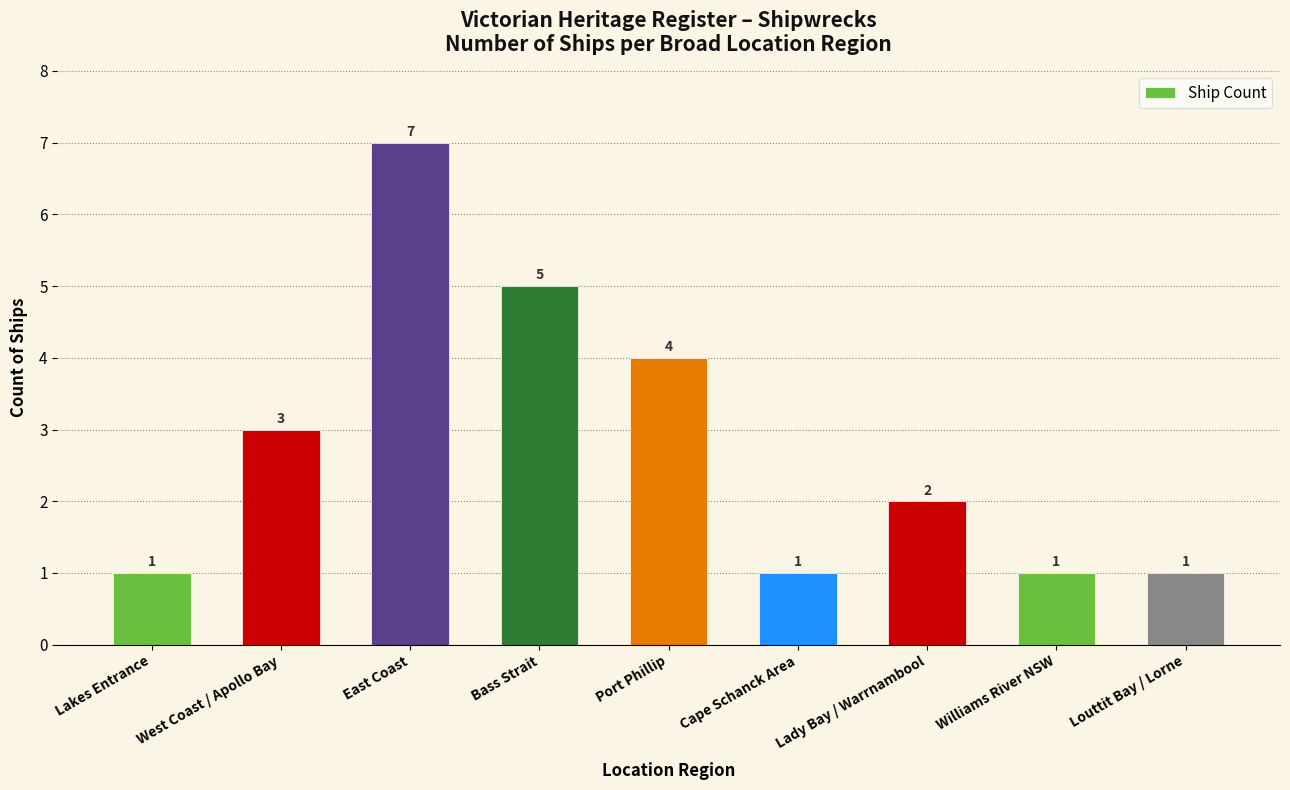

What position from the left is Louttit Bay / Lorne?

9